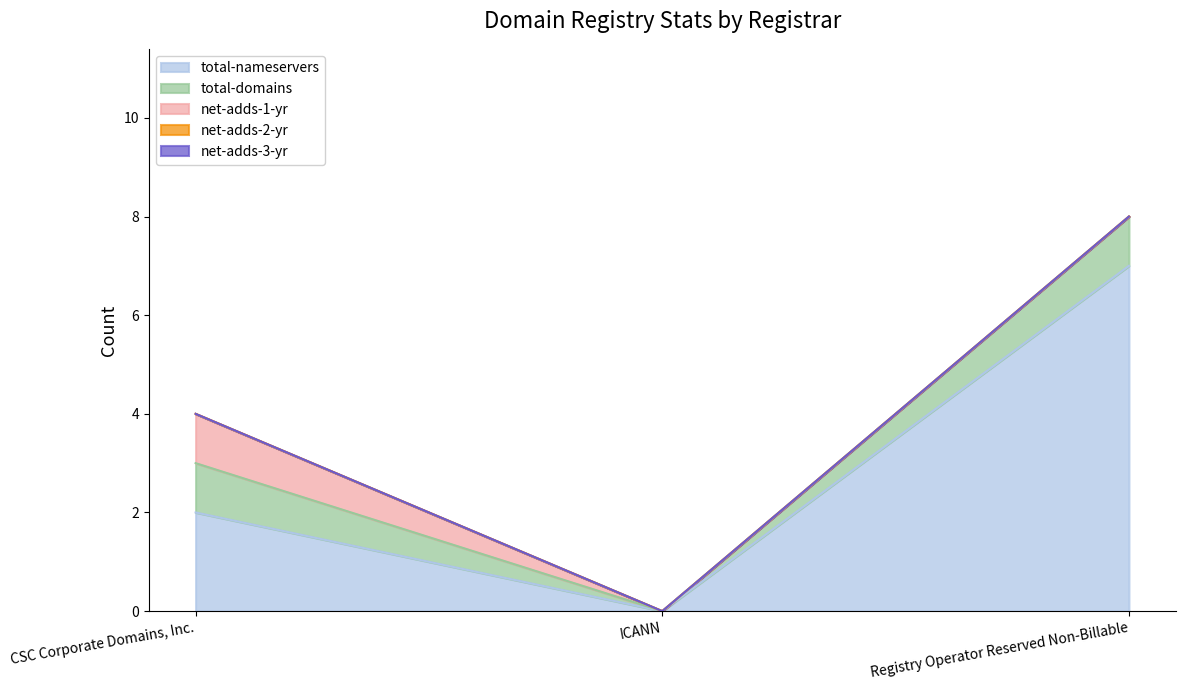

What position from the right is Registry Operator Reserved Non-Billable?

1